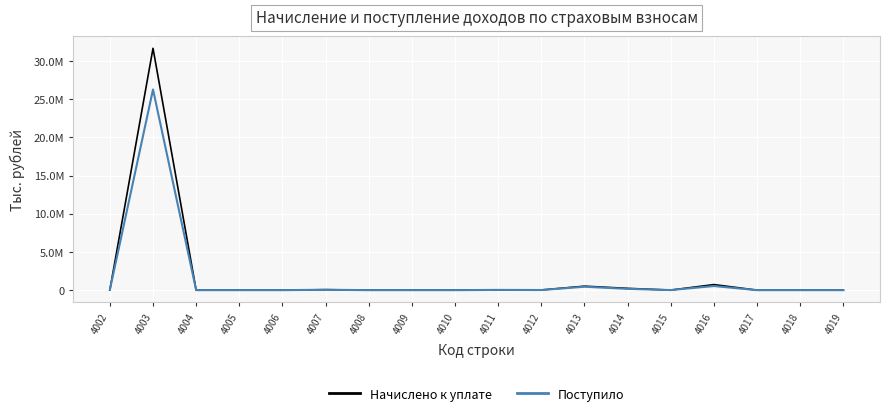

List the series in order of their peak value, highest first.

Начислено к уплате, Поступило